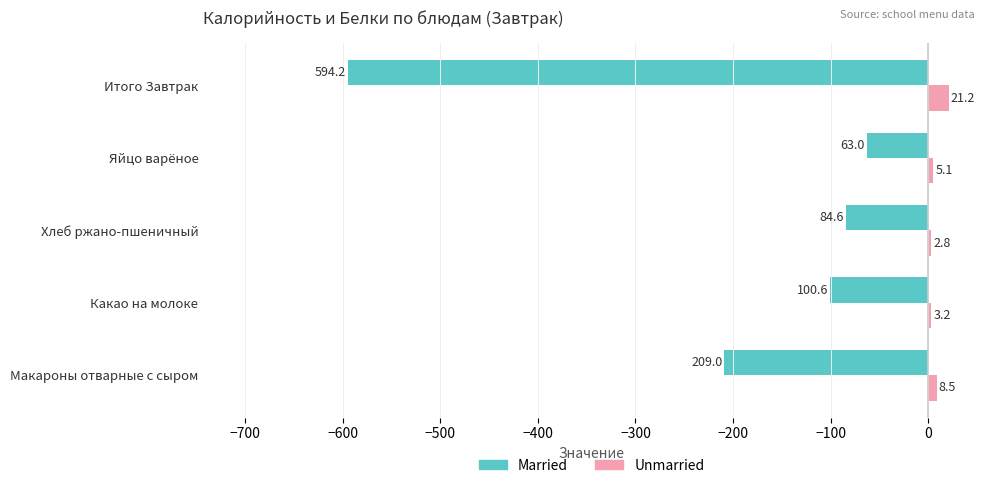

Which series has the largest range (max minus min)?

Married